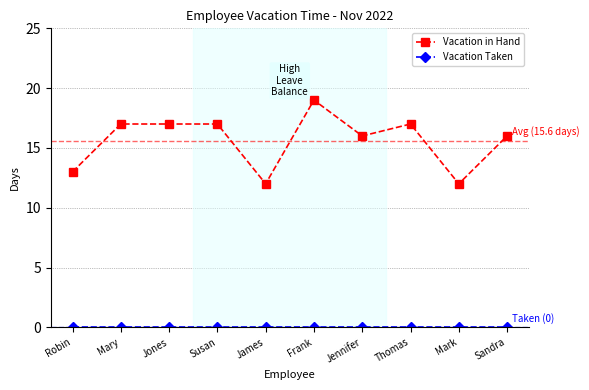

What is the maximum value shown in the chart?

19